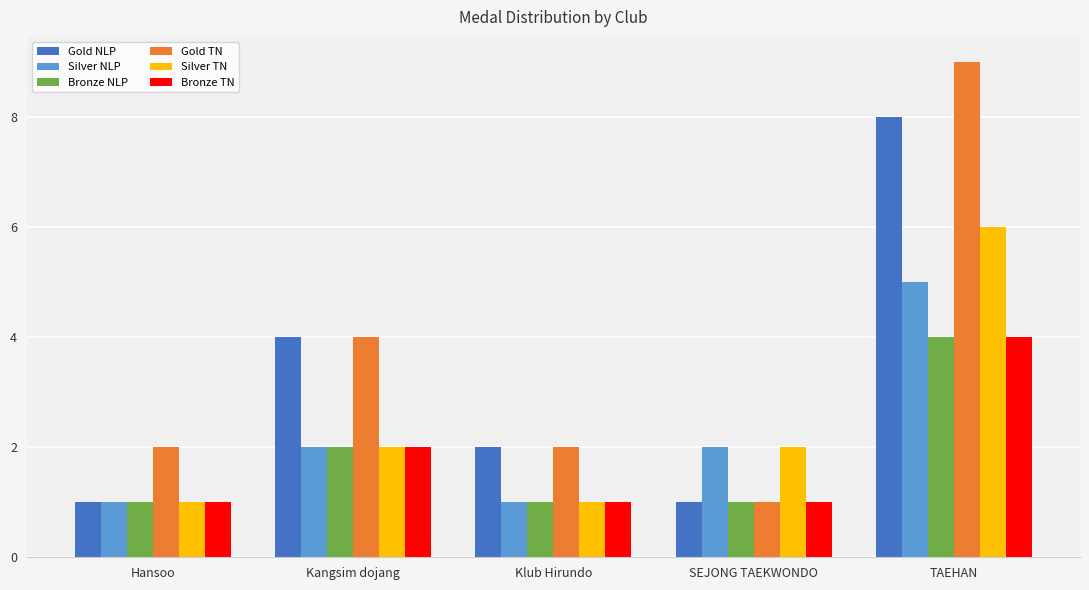

What is the maximum value shown in the chart?

9